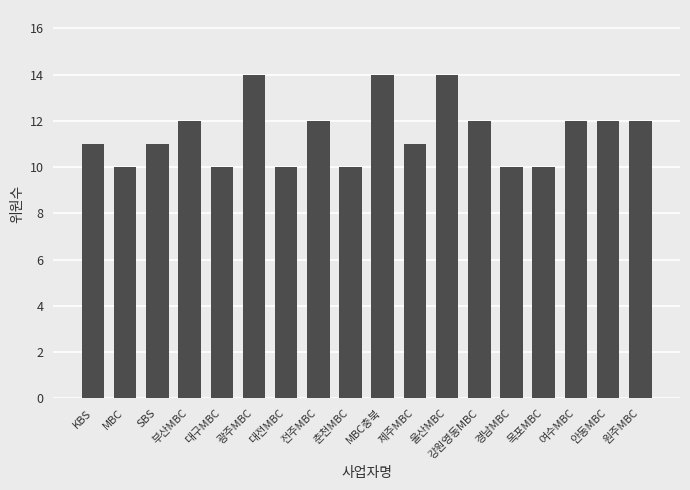

What is the value of the 4th bar from the left?

12